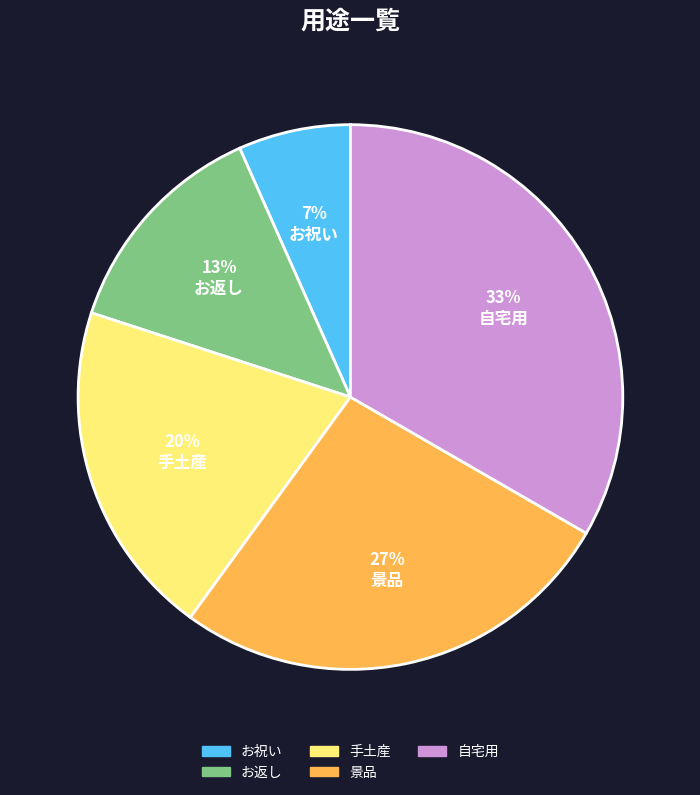

True or false: 手土産 accounts for 20% of the total.

True